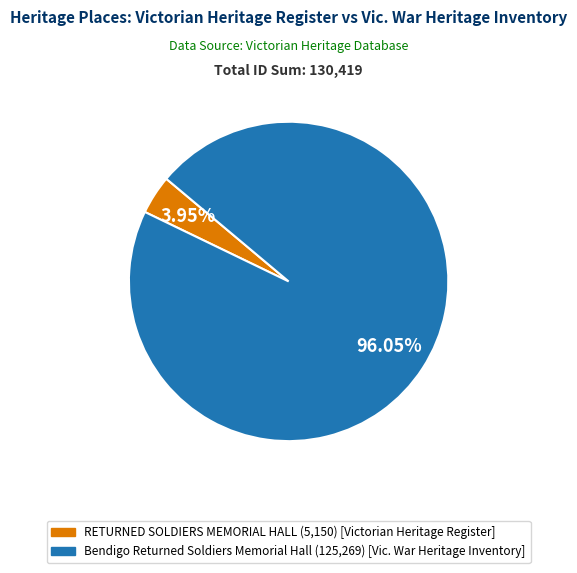

How many segments does this pie chart have?

2